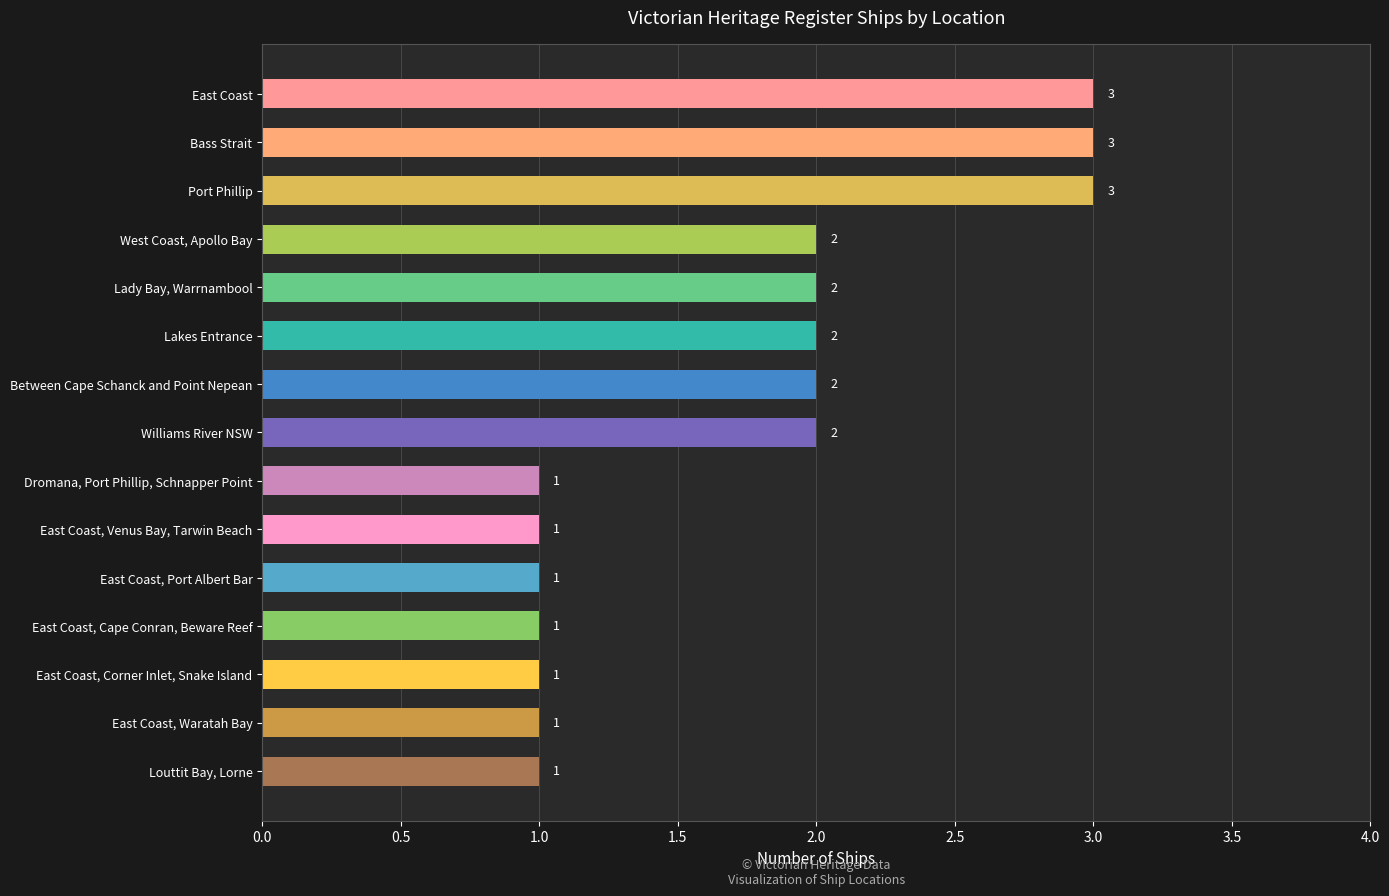

What is the minimum value shown in the chart?

1